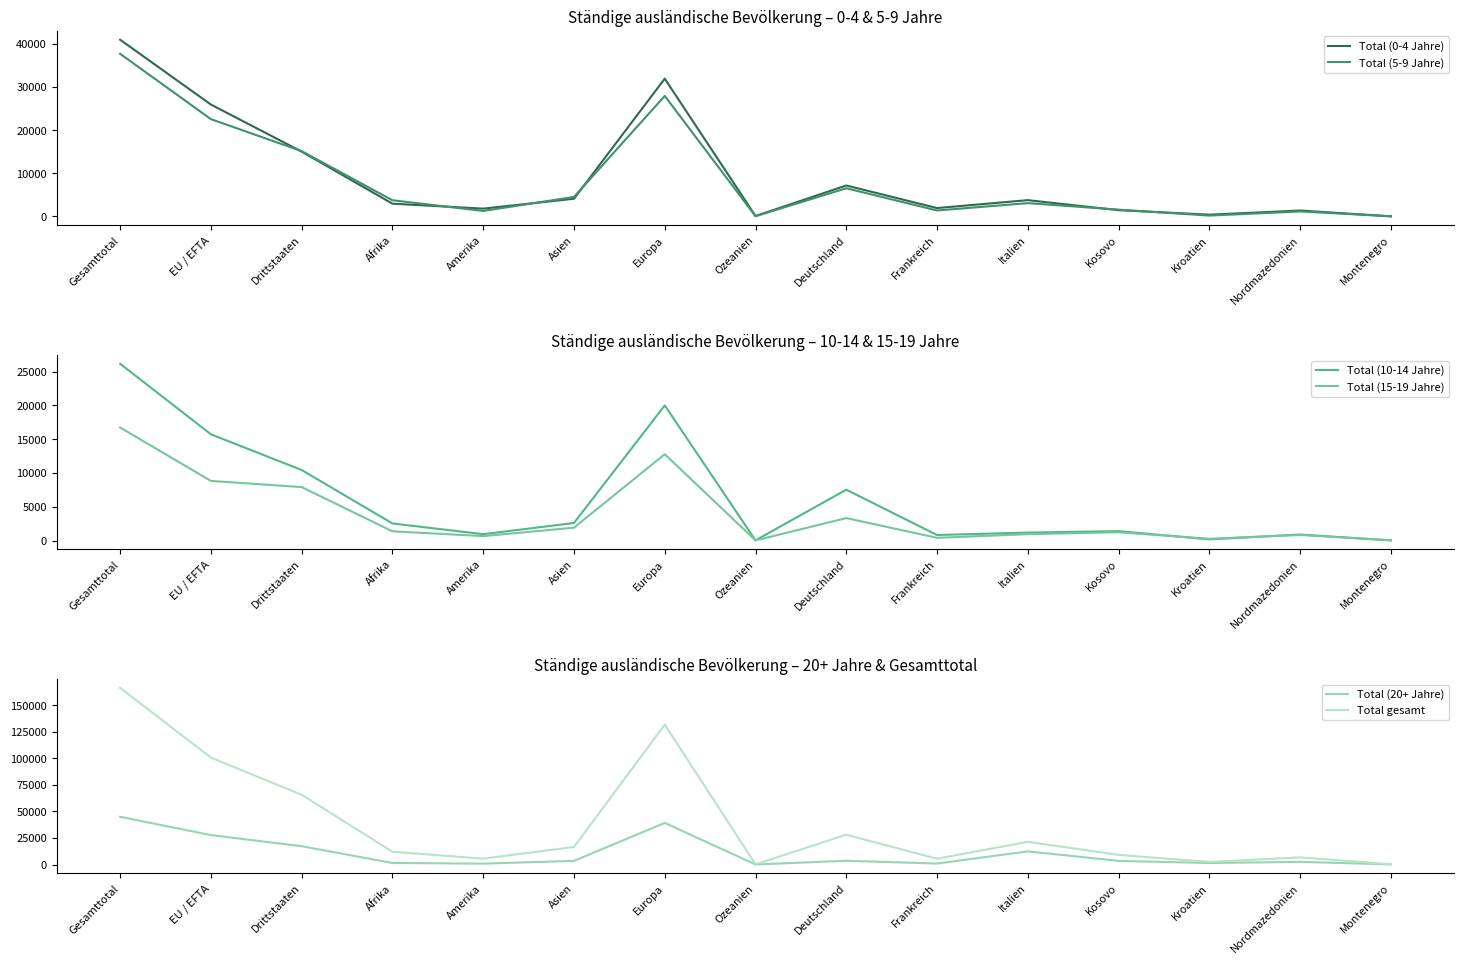

What are all the series names shown in the legend?

Total (0-4 Jahre), Total (5-9 Jahre), Total (10-14 Jahre), Total (15-19 Jahre), Total (20+ Jahre), Total gesamt